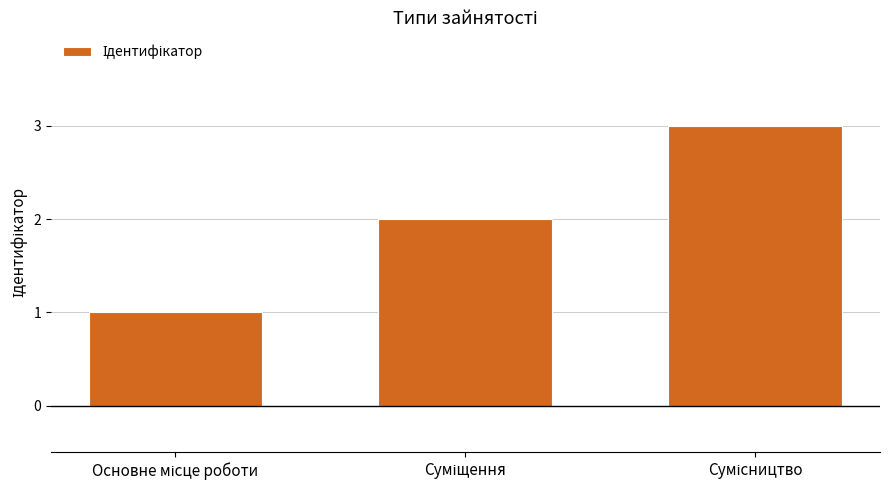

What is the minimum value shown in the chart?

1